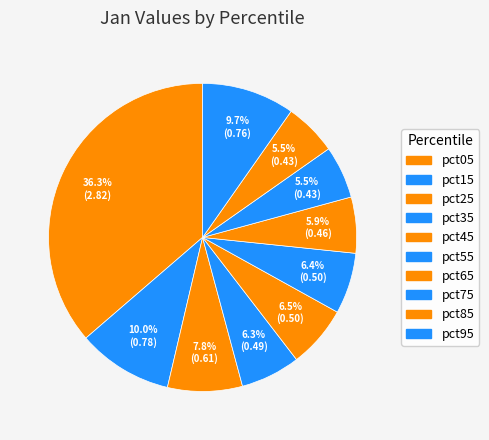

How many slices are in this pie chart?

10